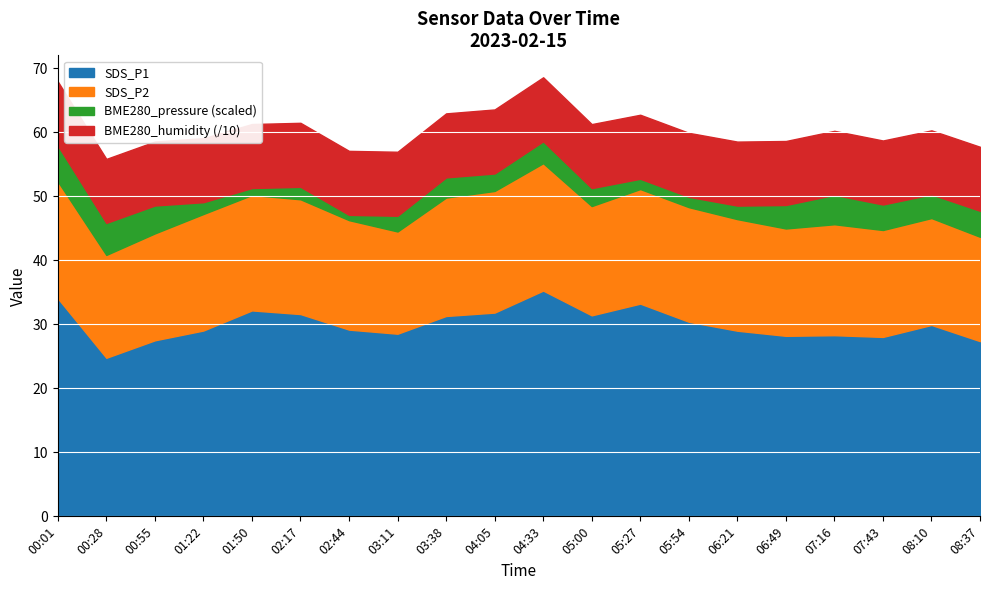

What is the difference between the maximum and minimum values in the SDS_P1 series?

10.5